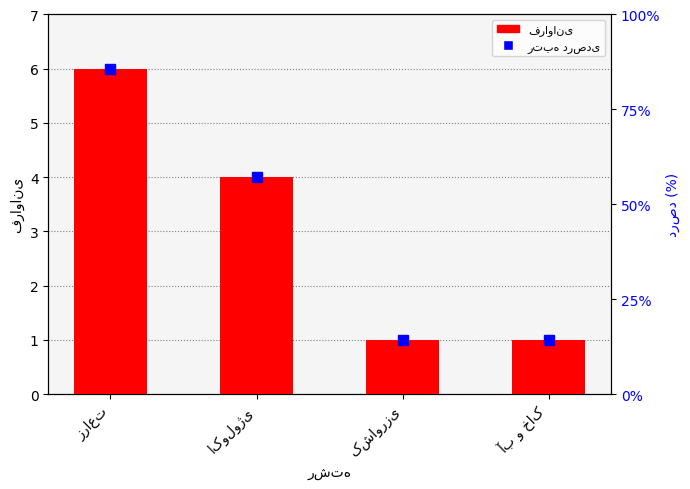

Reading right to left, transcribe all the data shown in this chart.

آب و خاک=1	کشاورزی=1	اکولوژی=4	زراعت=6